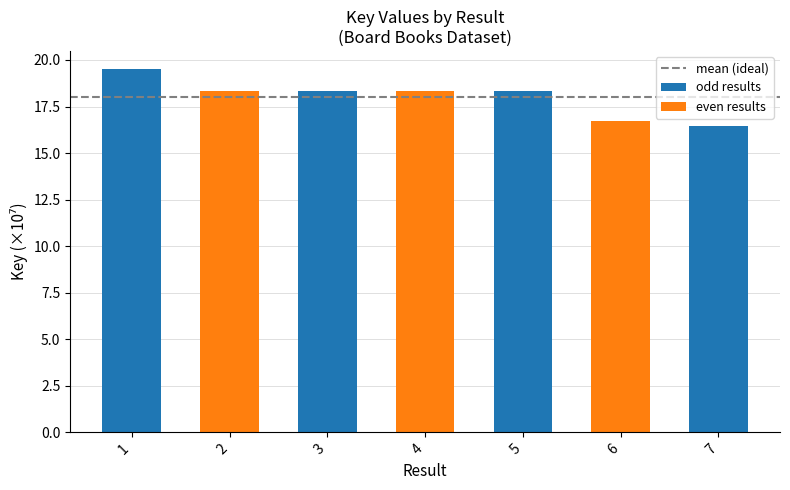

Between 4 and 1, which is larger?

1